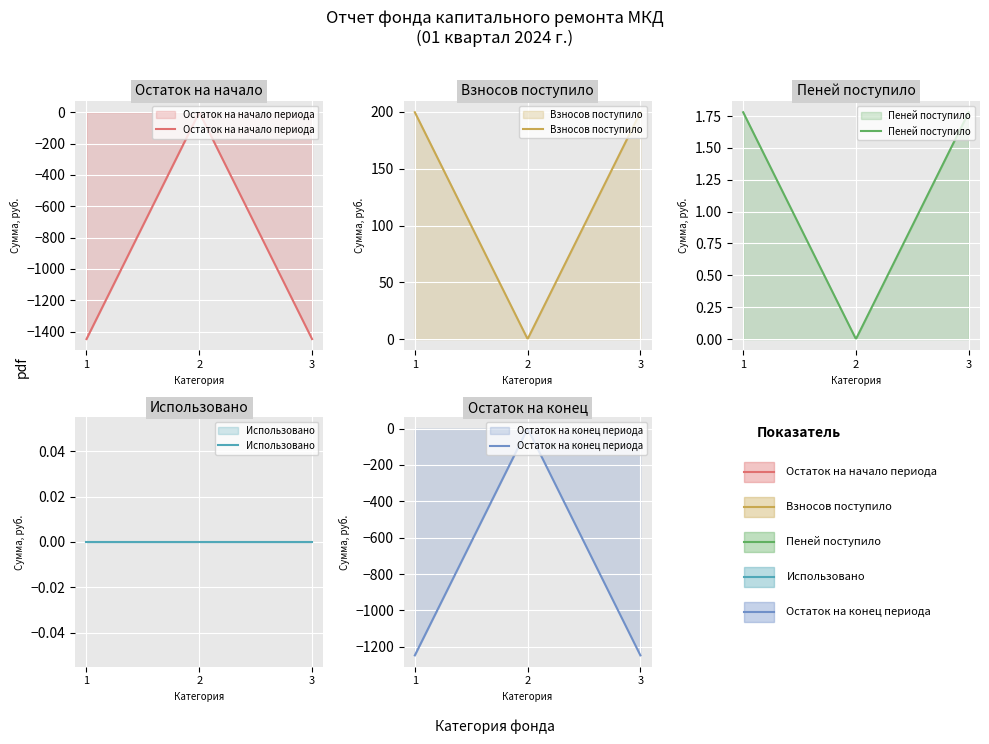

The value of Остаток на конец периода at Итого фонд капитального ремонта is -1659.6. True or false?

False